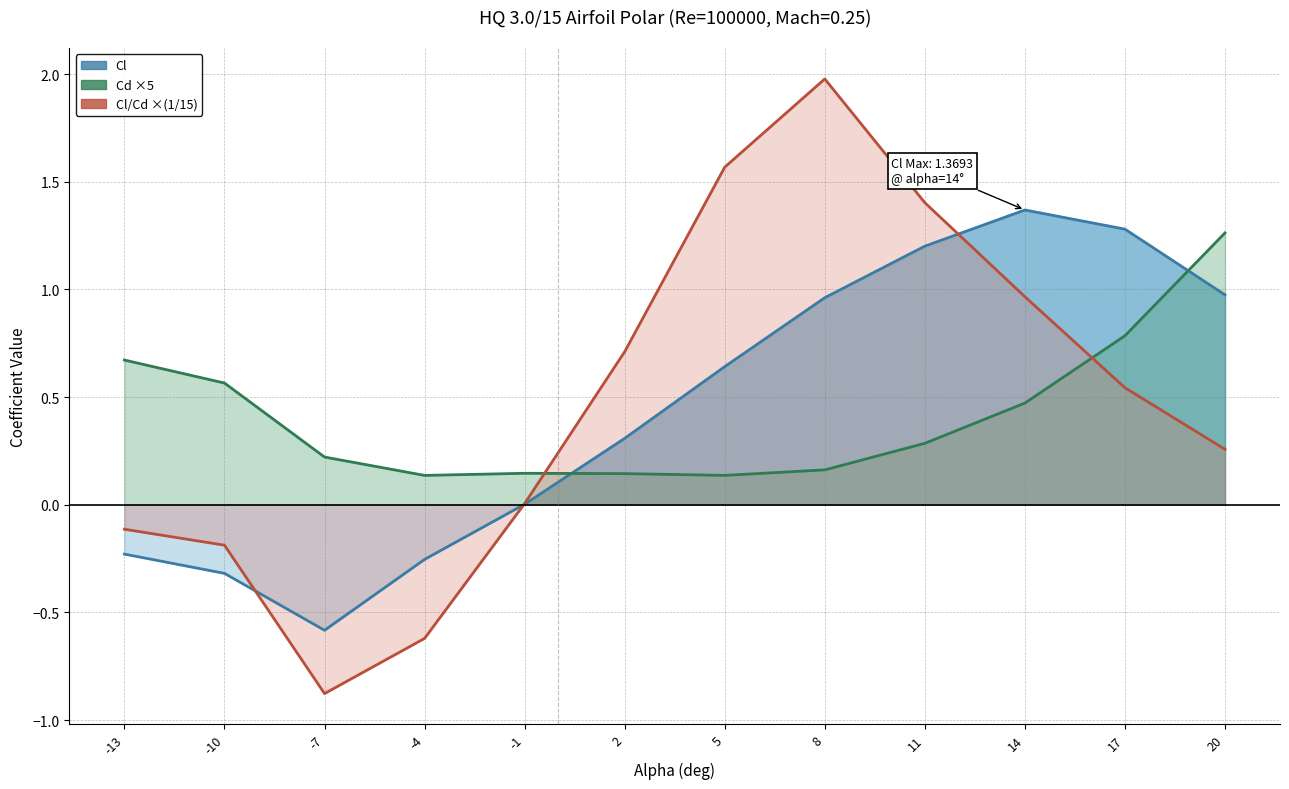

Rank the series at 17 from lowest to highest value.

Cl/Cd ×(1/15), Cd ×5, Cl